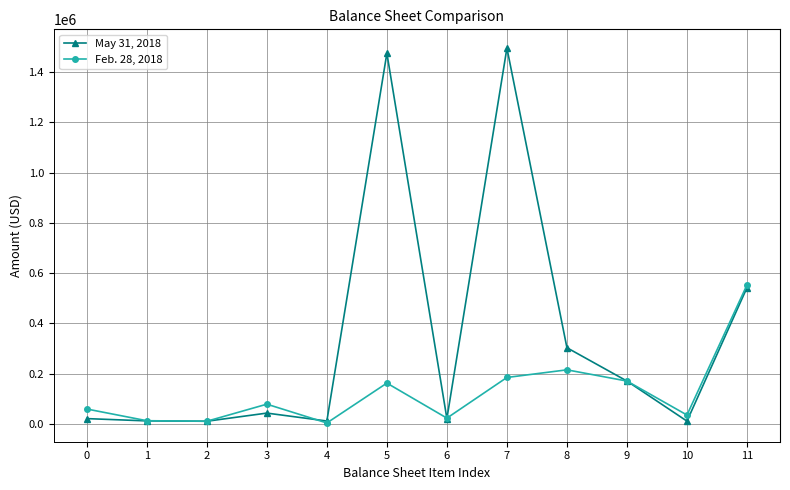

At which category is the sum across all series the highest?

7